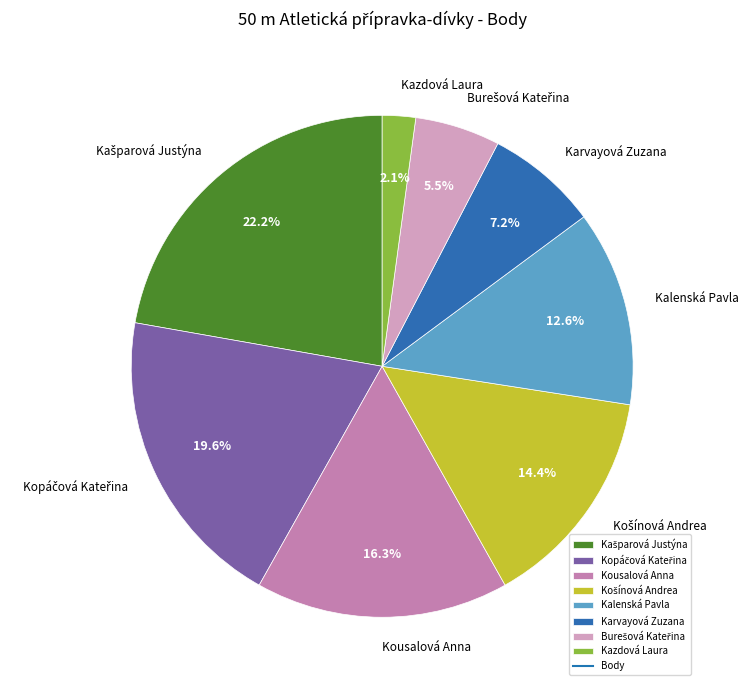

Combined, do Kazdová Laura and Karvayová Zuzana account for over 50%?

No